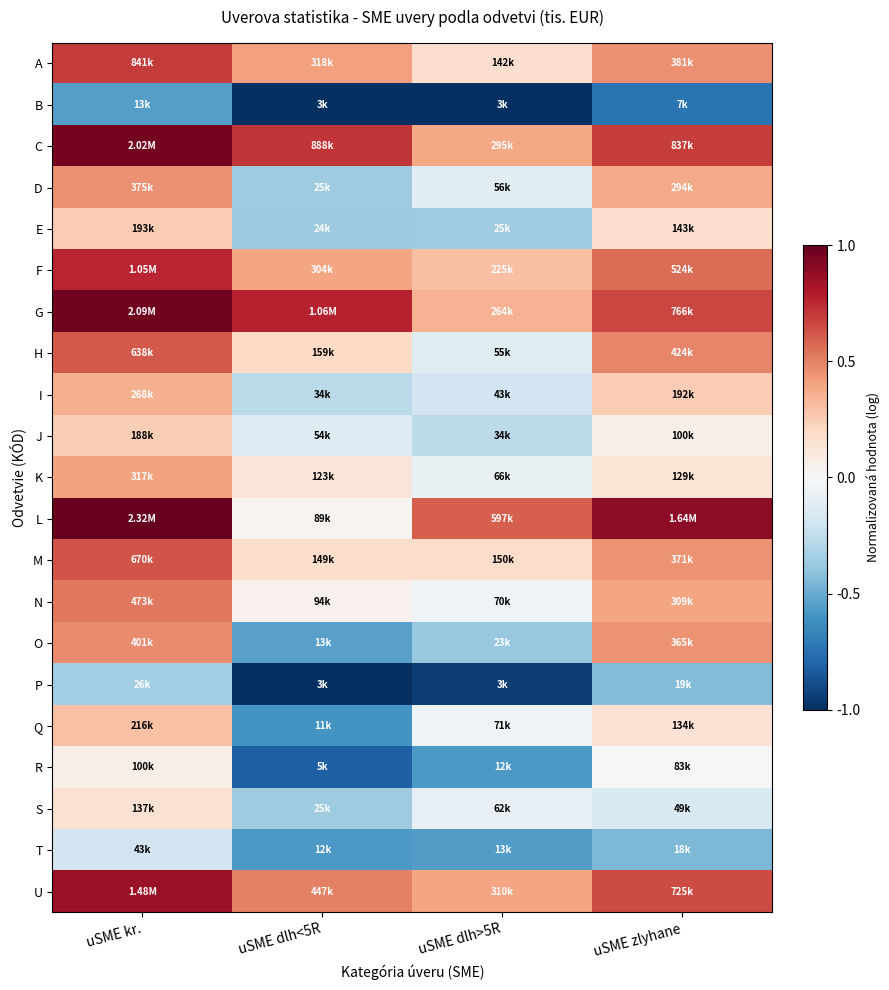

Which category has the lowest value across all series?

uSME dlh<5R